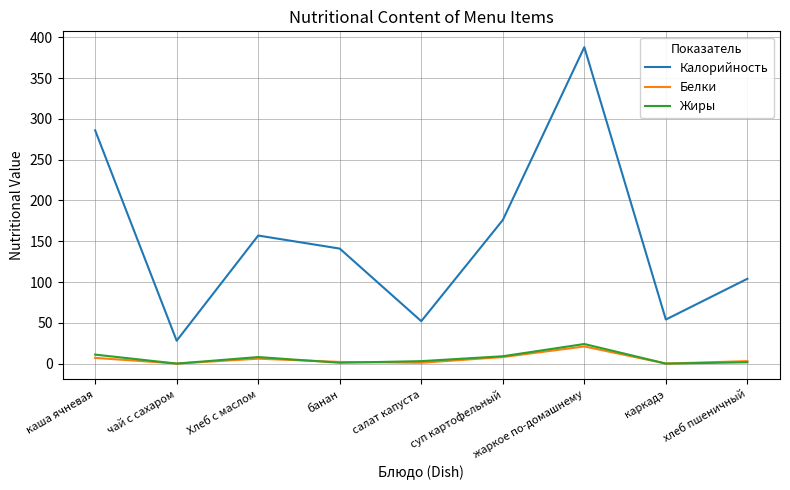

What is the difference between the maximum and second lowest values in the Белки series?

21.0